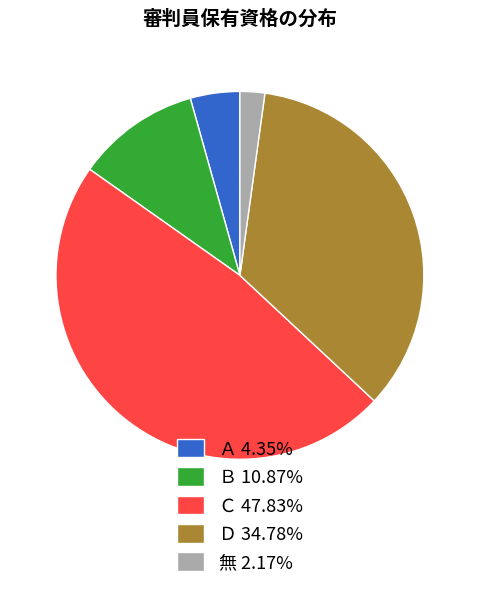

Is it true that Ｃ is 36% of the pie?

False